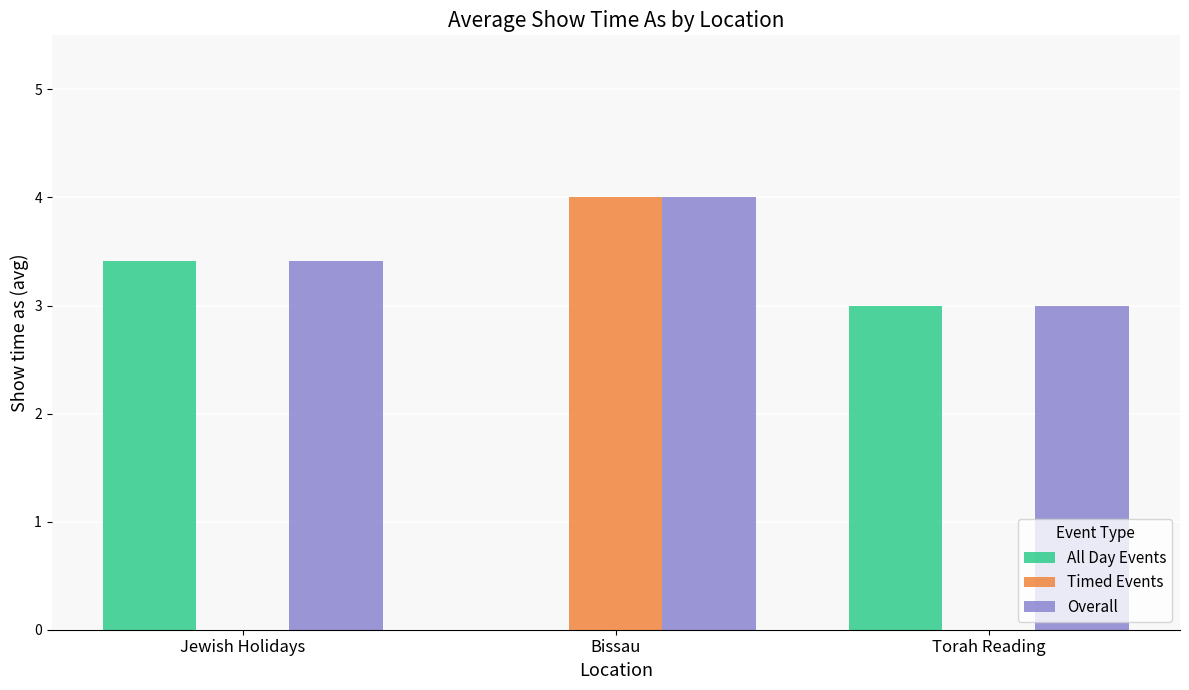

What is the sum of the Overall values at Jewish Holidays and Bissau?

7.4